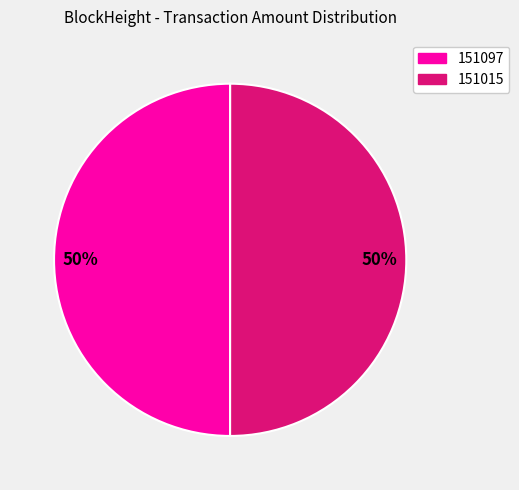

Do 151015 and 151097 together represent more than half of the pie?

Yes